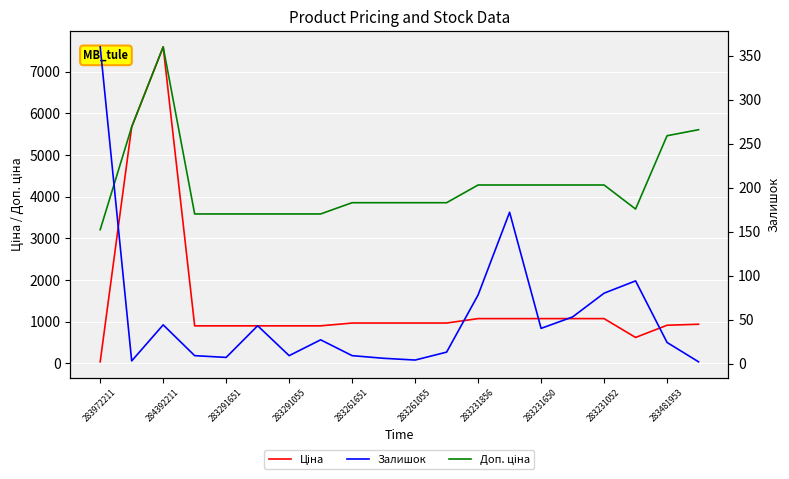

What are all the series names shown in the legend?

Ціна, Доп. ціна, Залишок